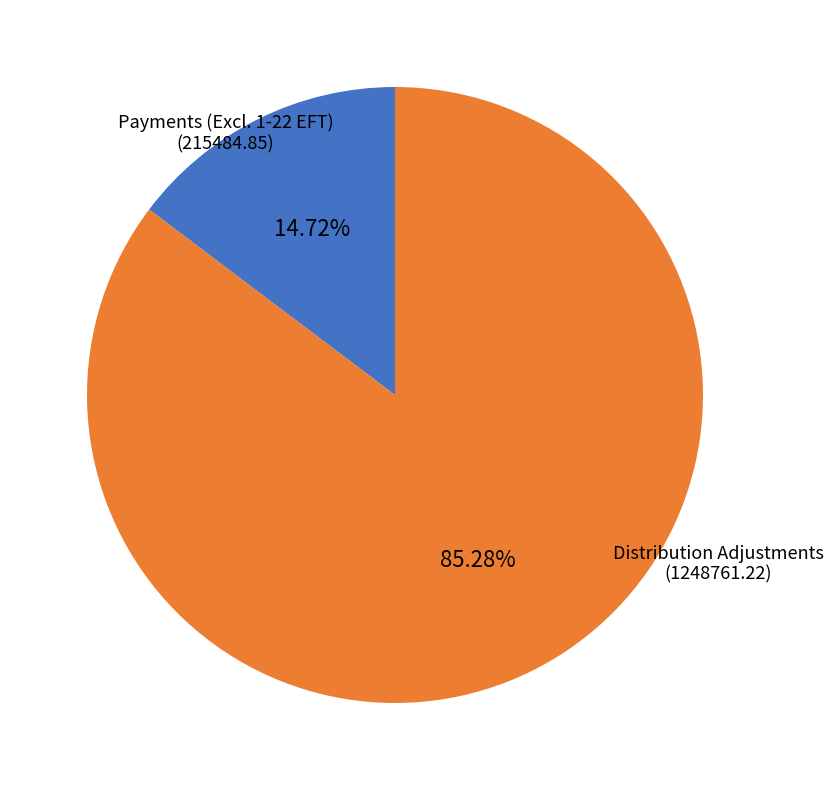

Is there any slice that represents more than half of the pie?

Yes